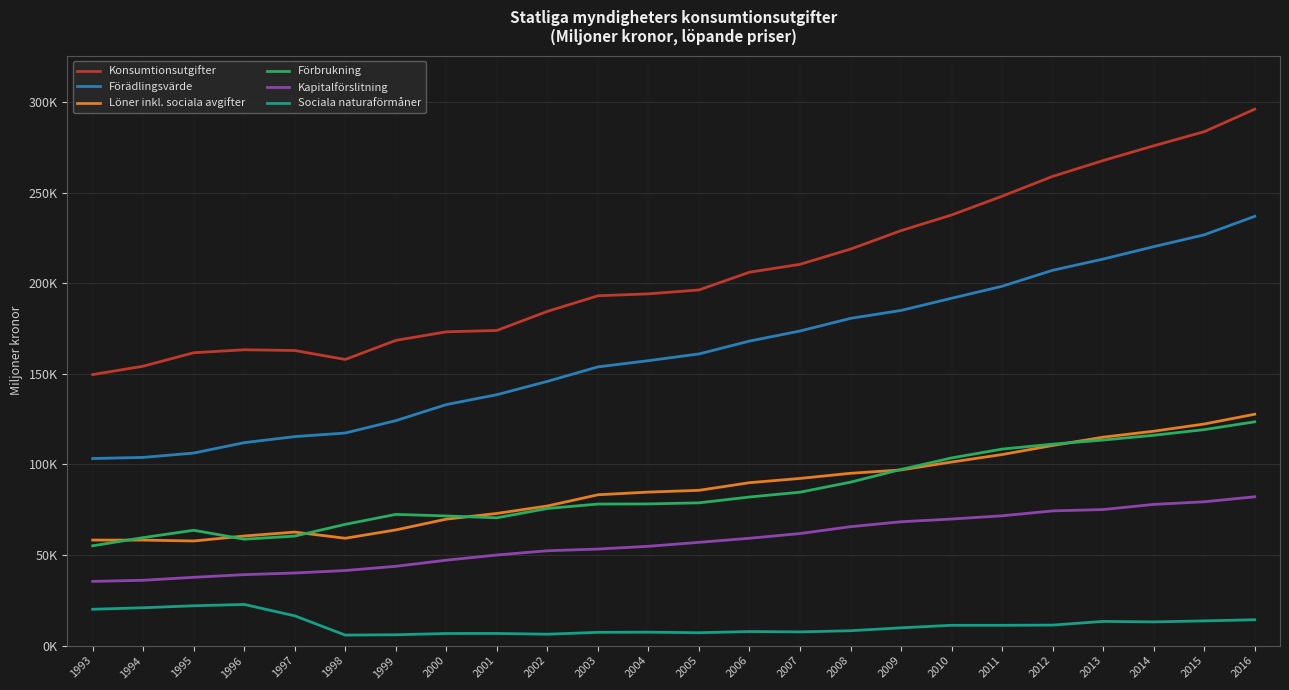

Does the chart display data point markers on the line(s)?

No